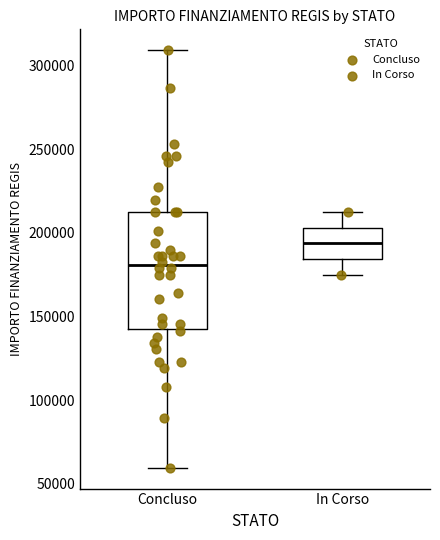

Which box's median line is the highest?

In Corso